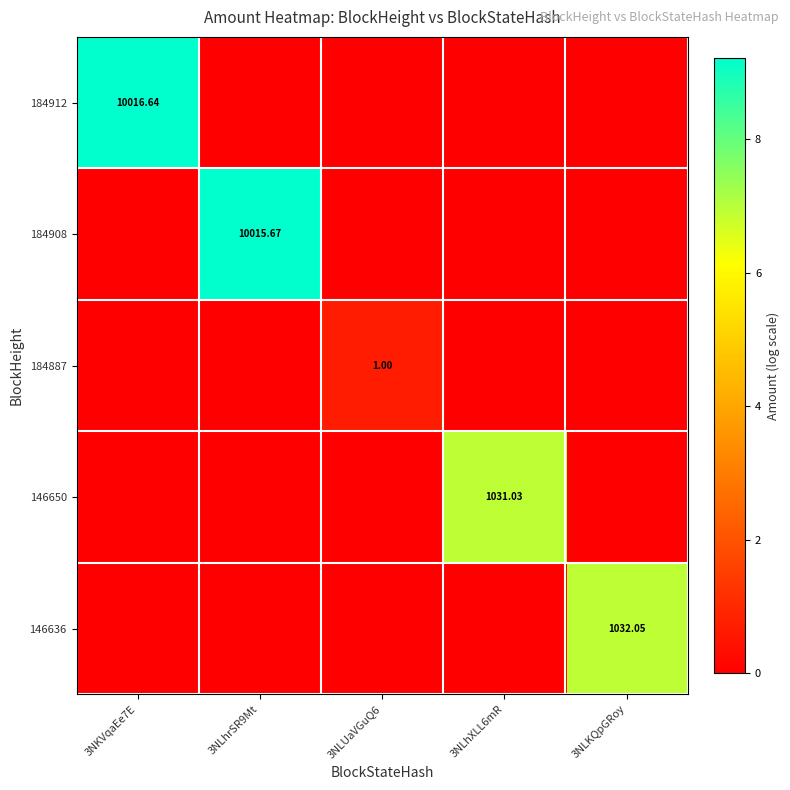

Where is 184887 nearest to the value 0?

3NKVqaEe7E